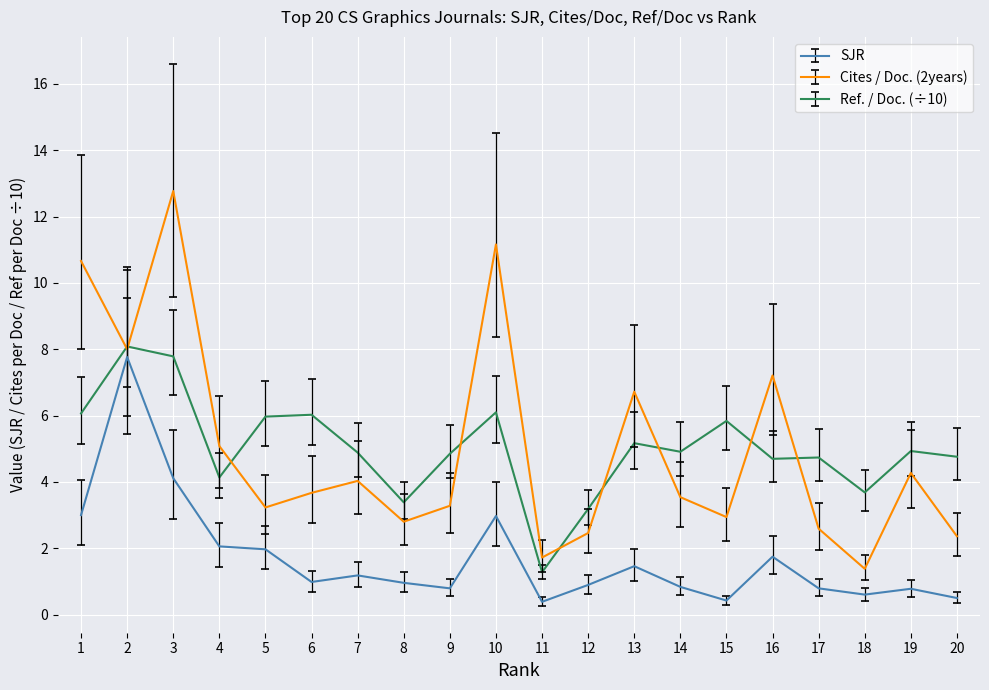

The value of SJR at 15 is 0.4. True or false?

True